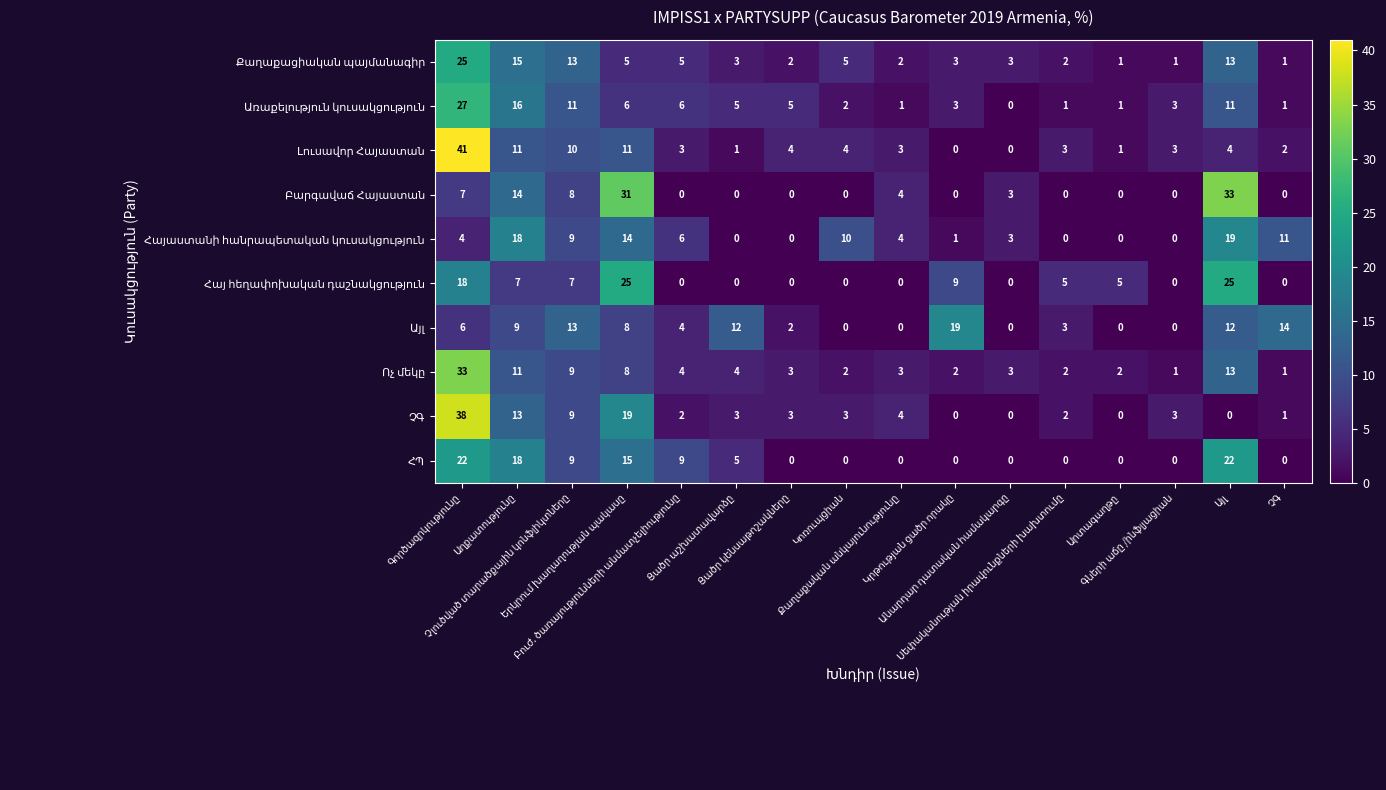

What is the greatest value displayed?

41